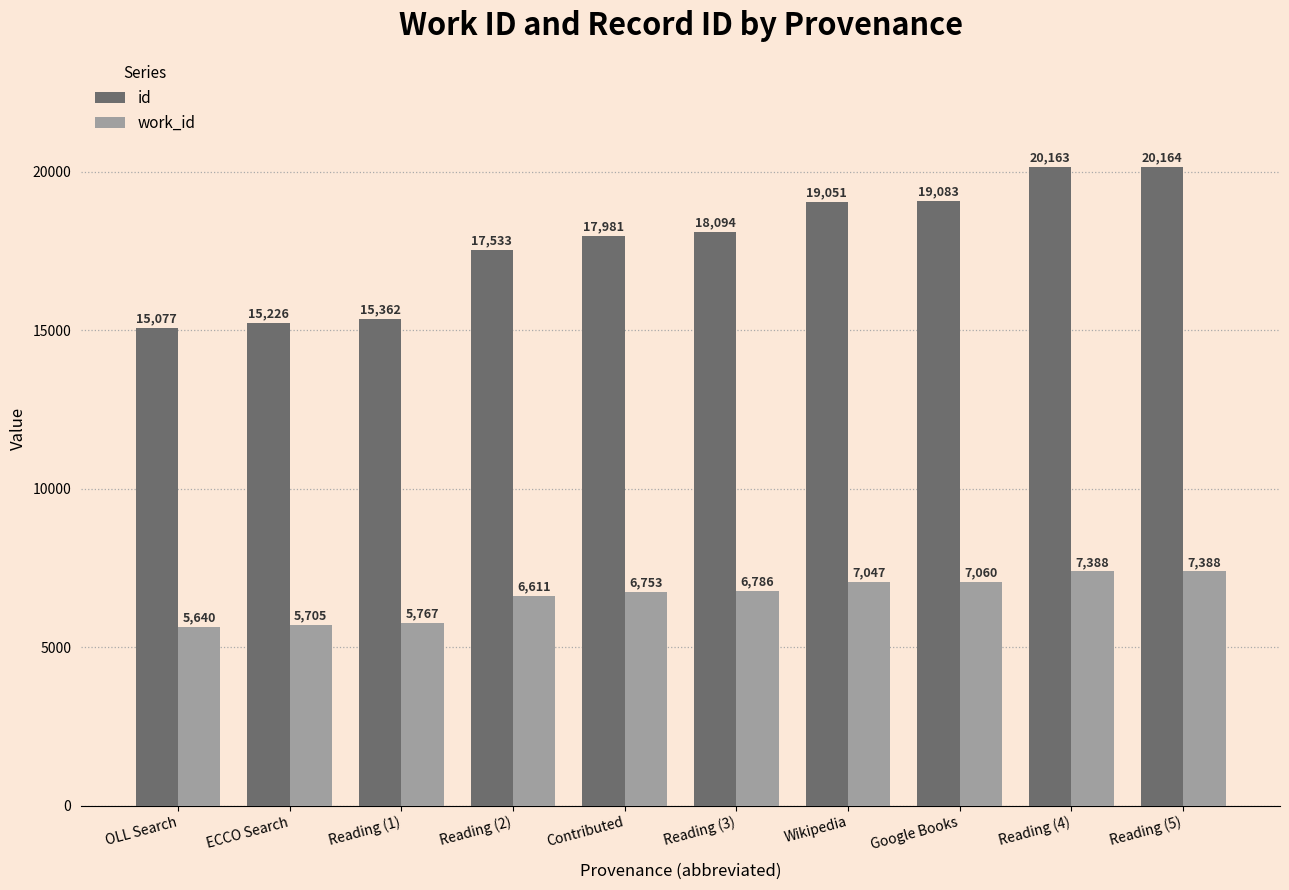

How many groups of bars are there?

10